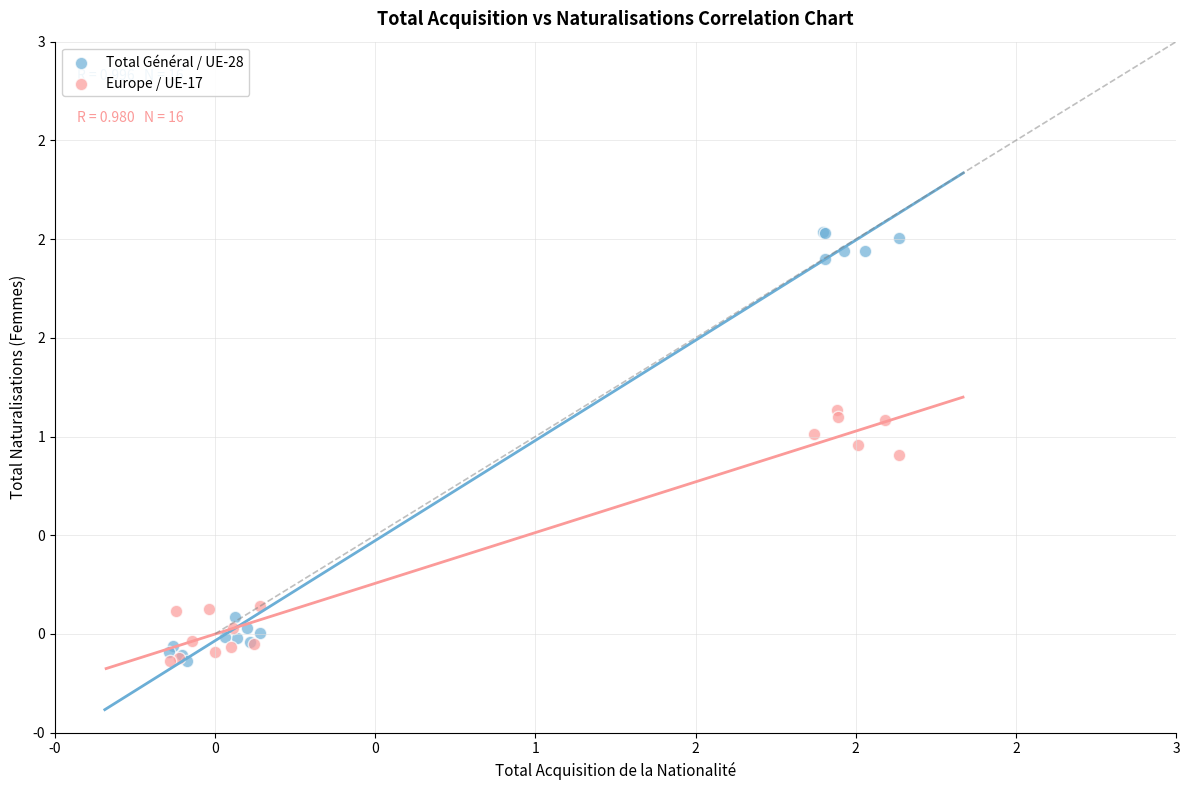

What are all the series names shown in the legend?

Total Général / UE-28, Europe / UE-17